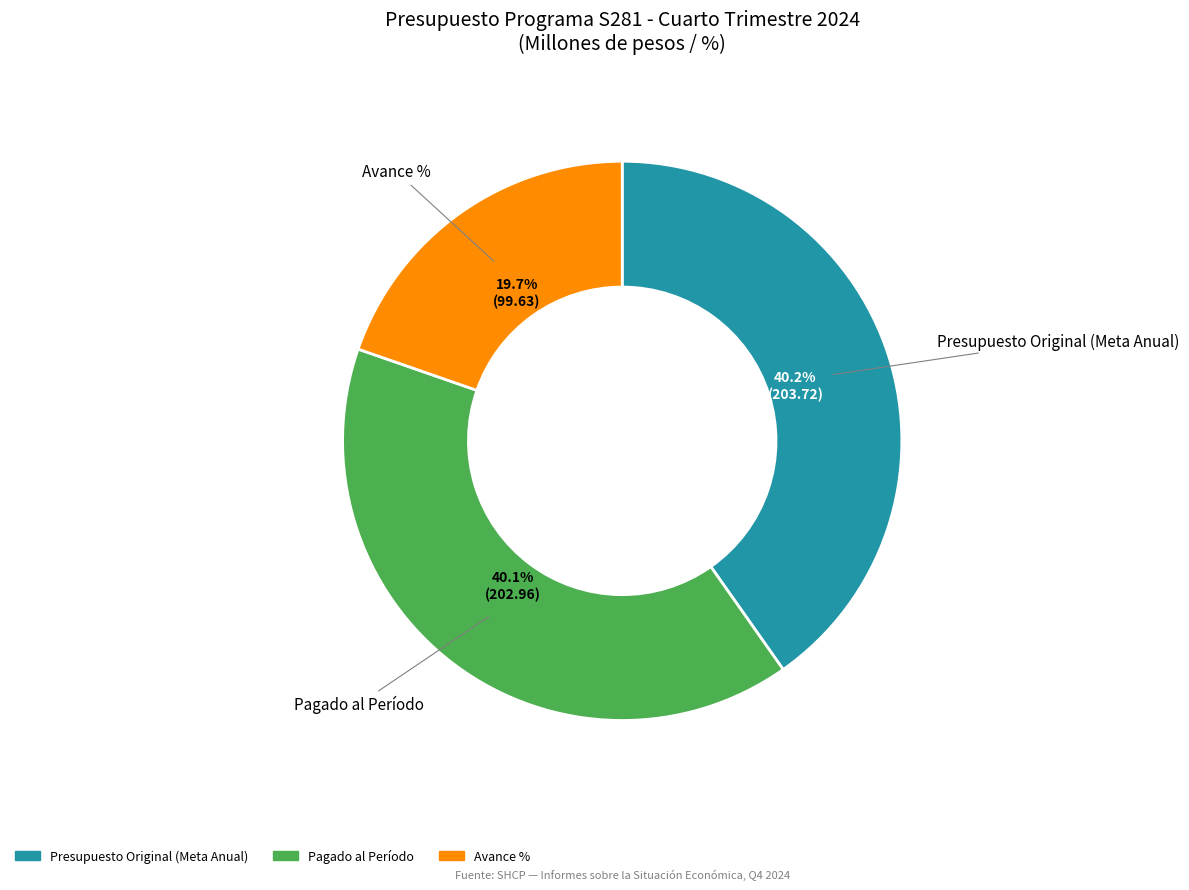

Which category has the smallest portion of the pie?

Avance %